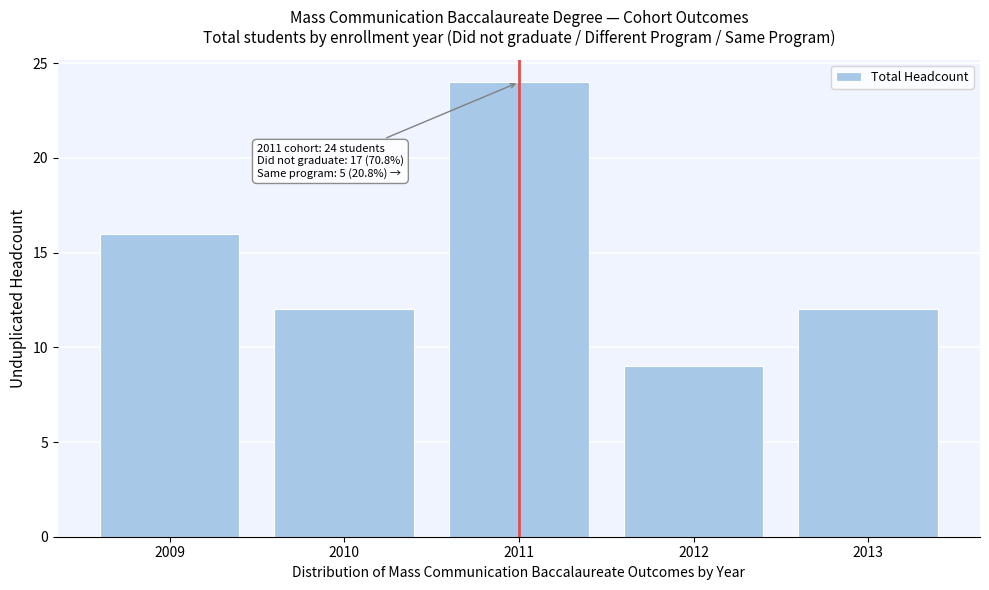

Reading right to left, transcribe all the data shown in this chart.

12	9	24	12	16